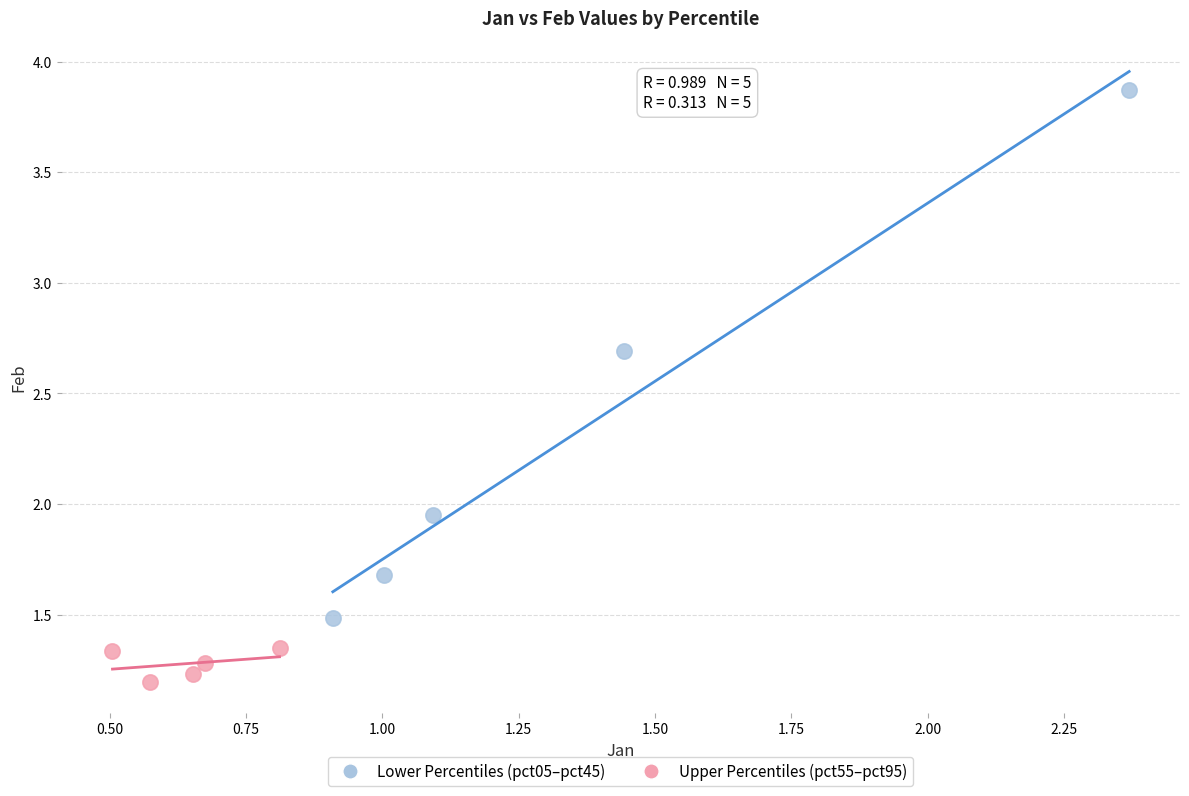

Which series has the largest Y range (max minus min)?

Lower Percentiles (pct05–pct45)